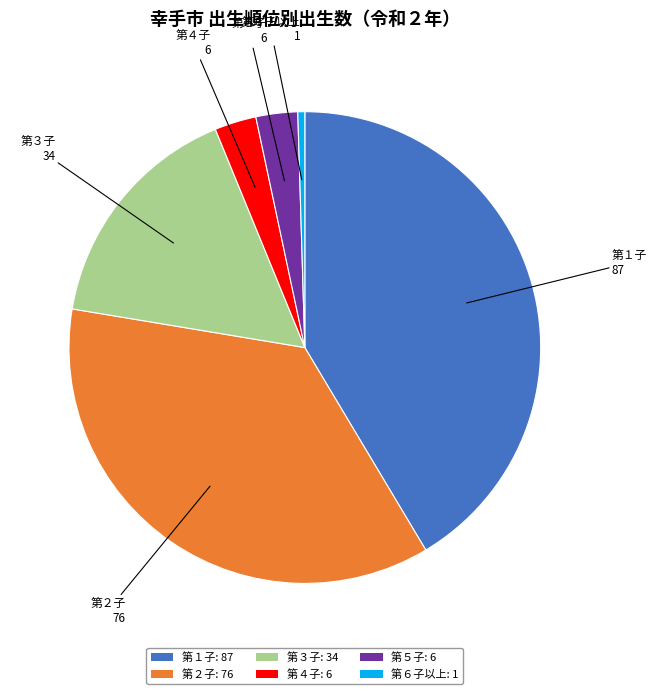

Do 第１子: 87 and 第４子: 6 together represent more than half of the pie?

No